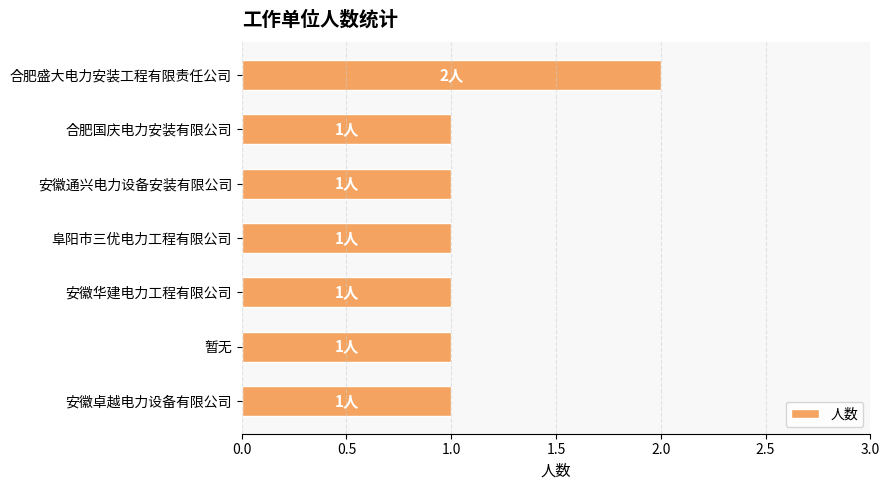

What is the minimum value shown in the chart?

1